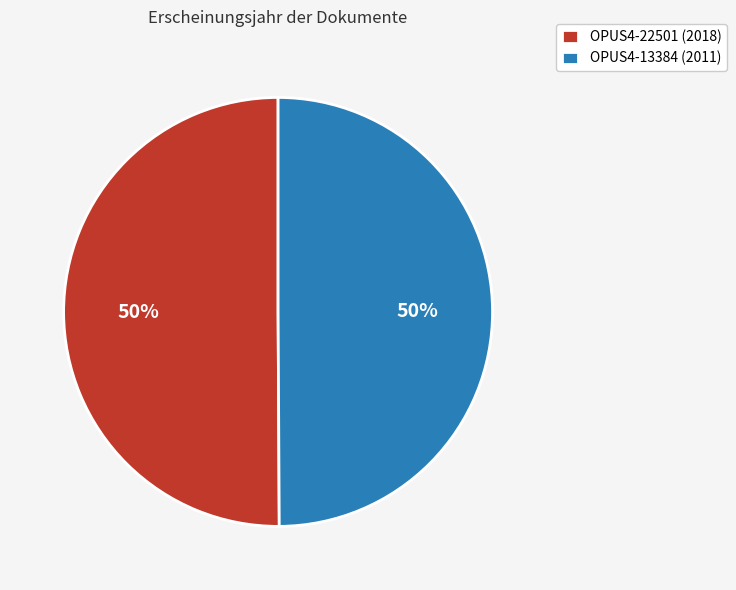

To the nearest percent, what is the combined percentage of OPUS4-22501 (2018) and OPUS4-13384 (2011)?

100%